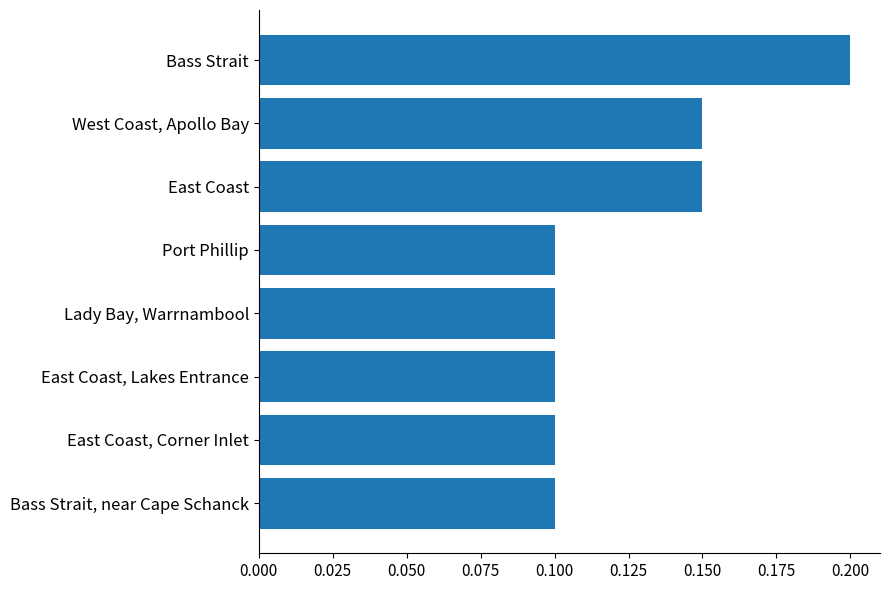

True or false: the data shows 0.1 at West Coast, Apollo Bay.

True